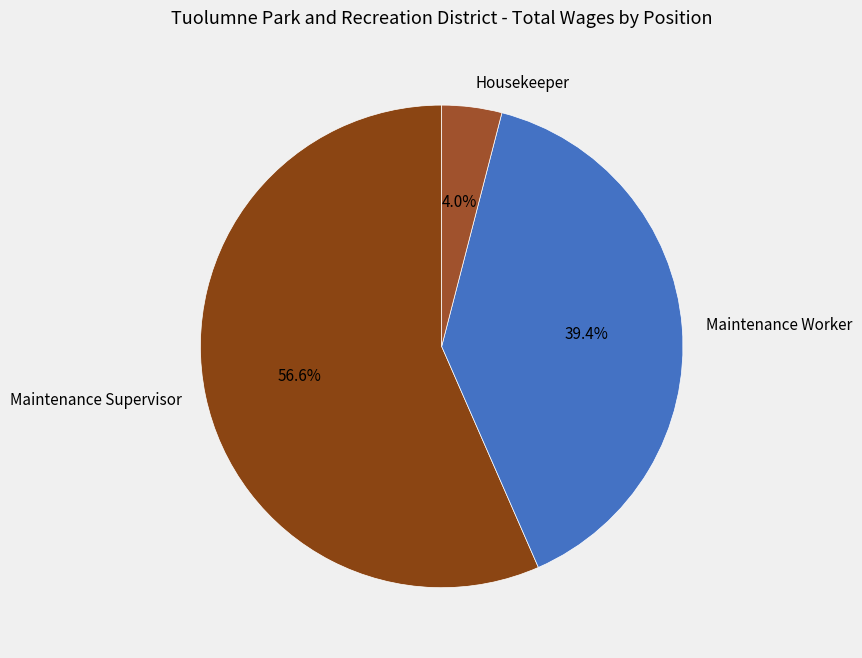

Count the number of slices in the pie.

3